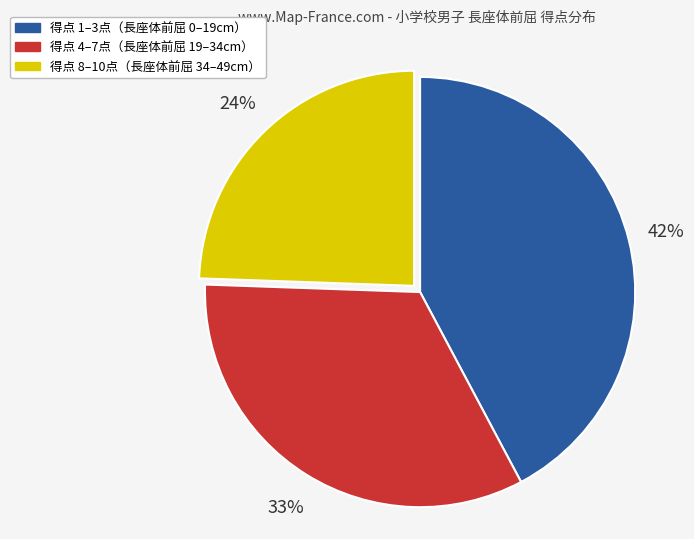

To the nearest percent, what is the difference between the largest and smallest slice percentages?

18%